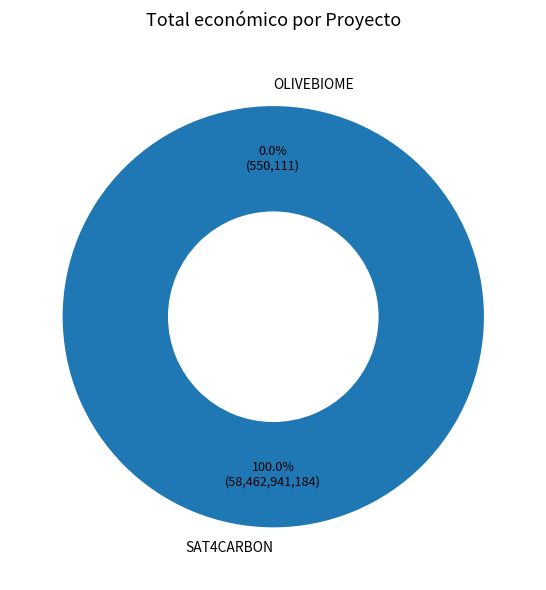

How much of the chart is everything except OLIVEBIOME?

100.0%